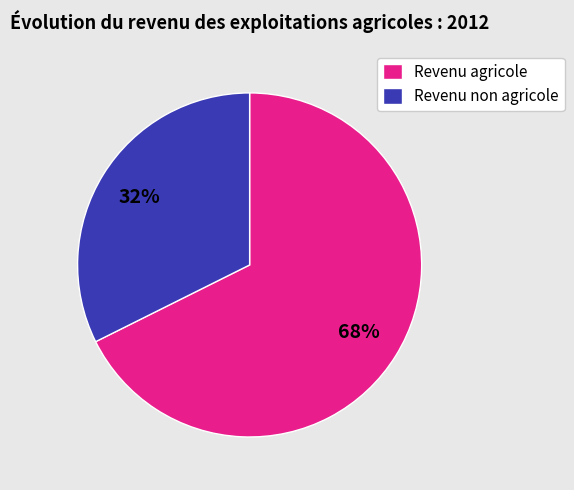

Is it true that Revenu non agricole is 22% of the pie?

False